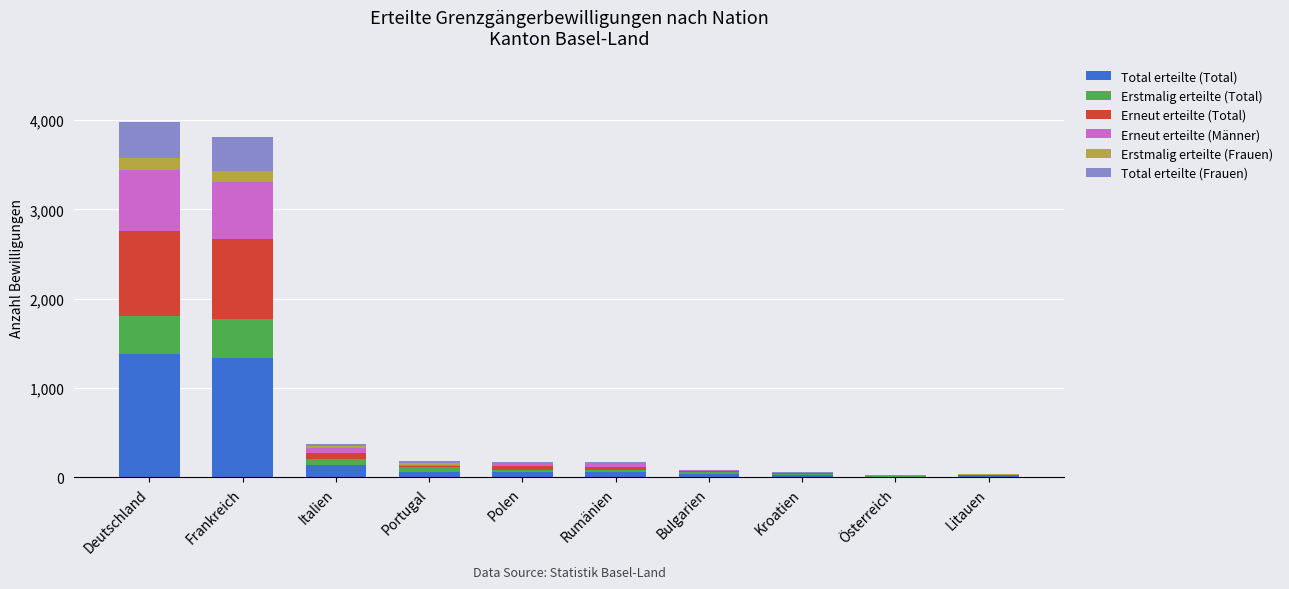

What is the highest value of the Total erteilte (Total) series?

1382